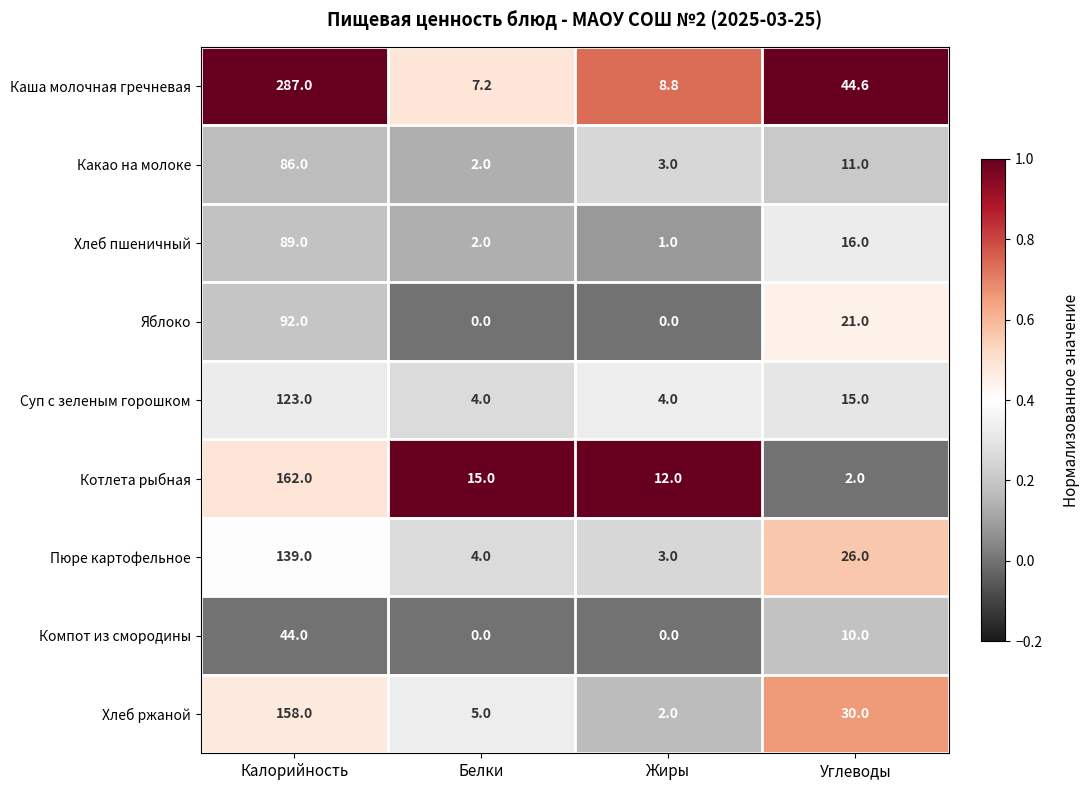

True or false: Суп с зеленым горошком has a value of 5.9 at Белки.

False